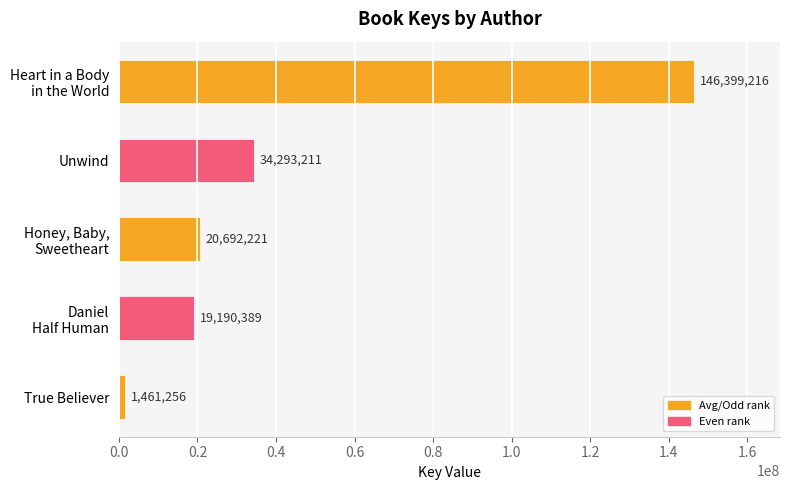

What is the average value?

44407259